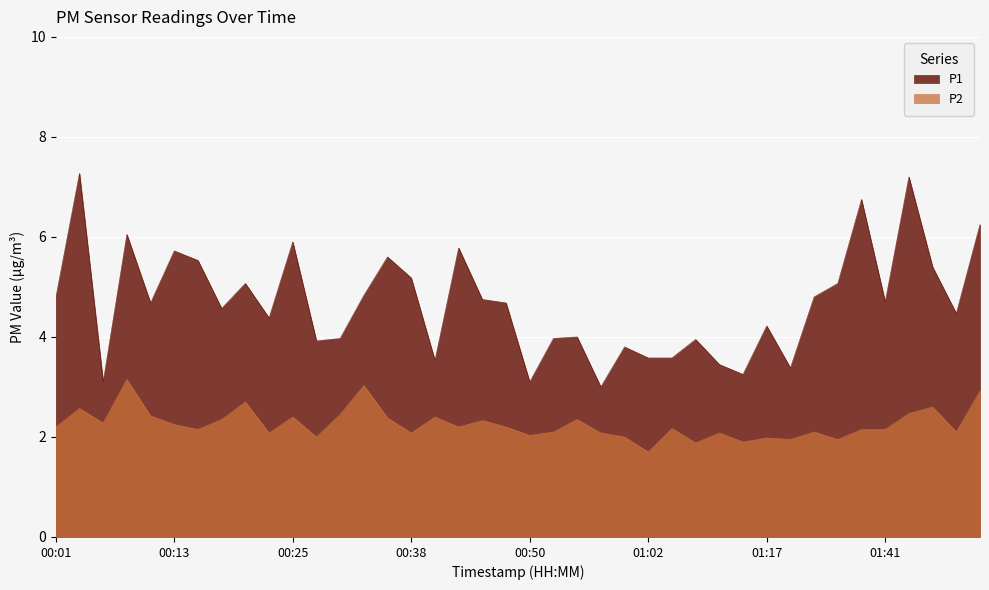

Which series has the widest spread of values?

P1